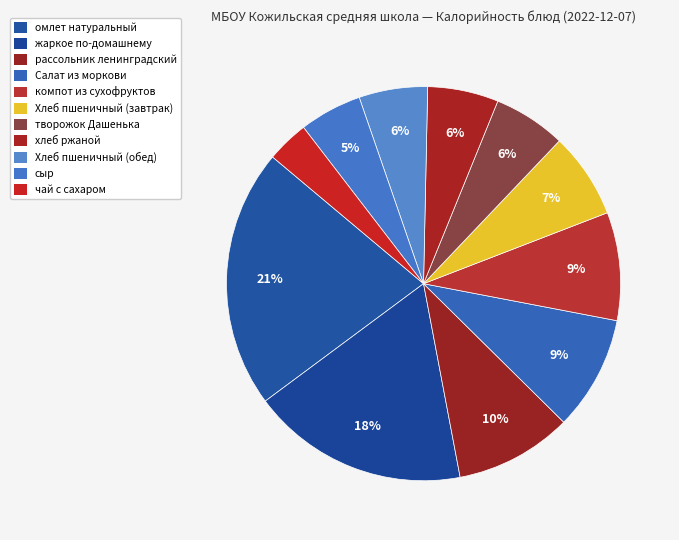

To the nearest percent, what is the difference between the largest and smallest slice percentages?

18%